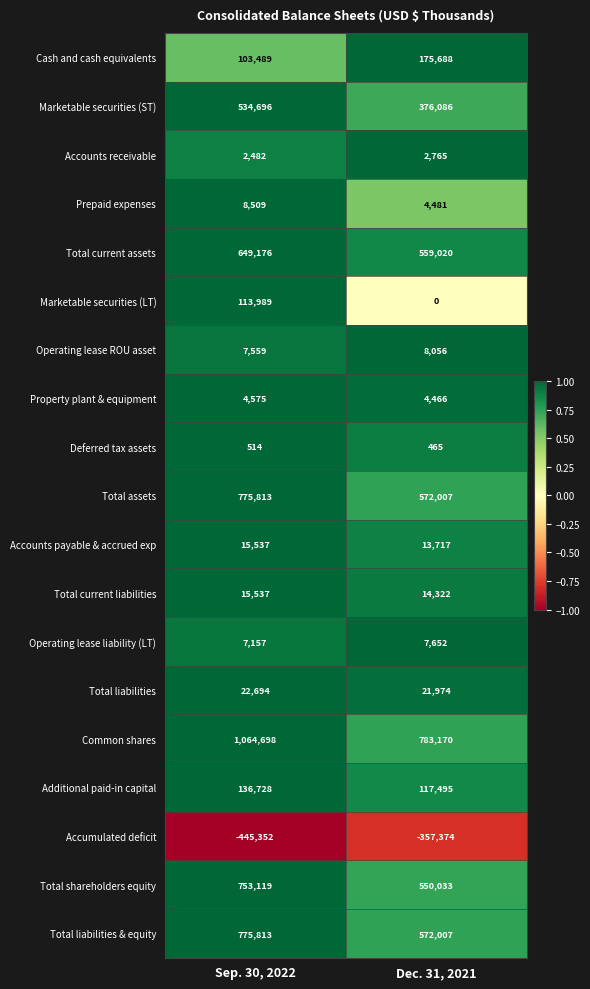

What is the spread (max minus min) of values at Dec. 31, 2021?

1140544